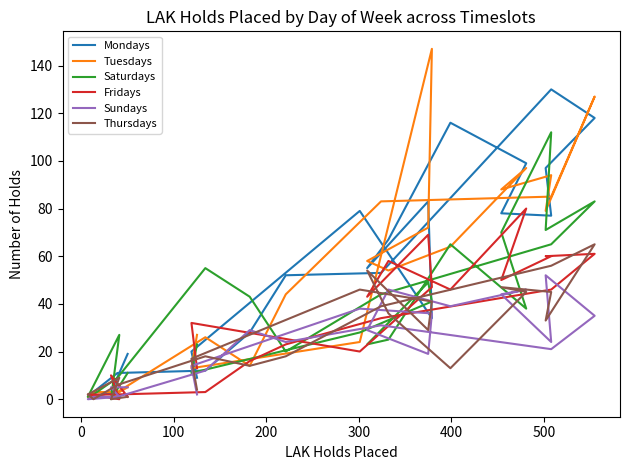

After their last crossing, which series has the higher values: Sundays or Mondays?

Mondays